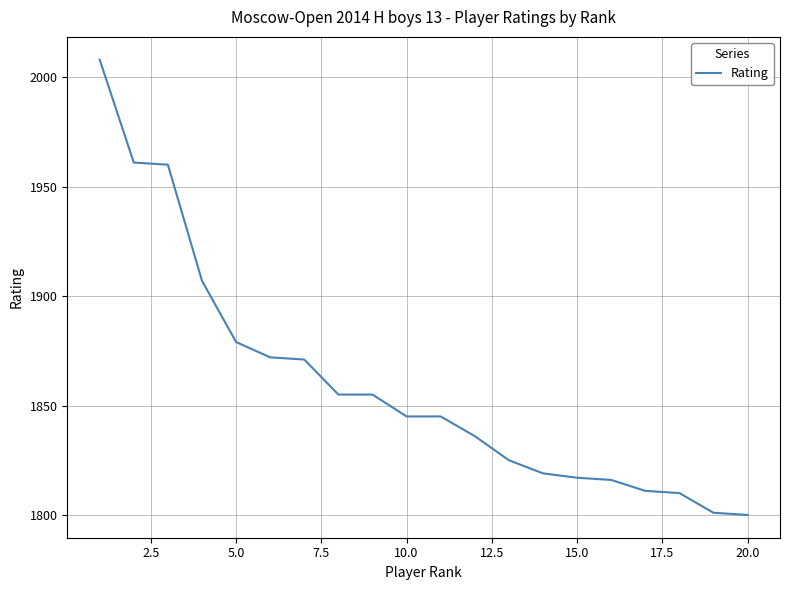

How many categories are shown in the chart?

20